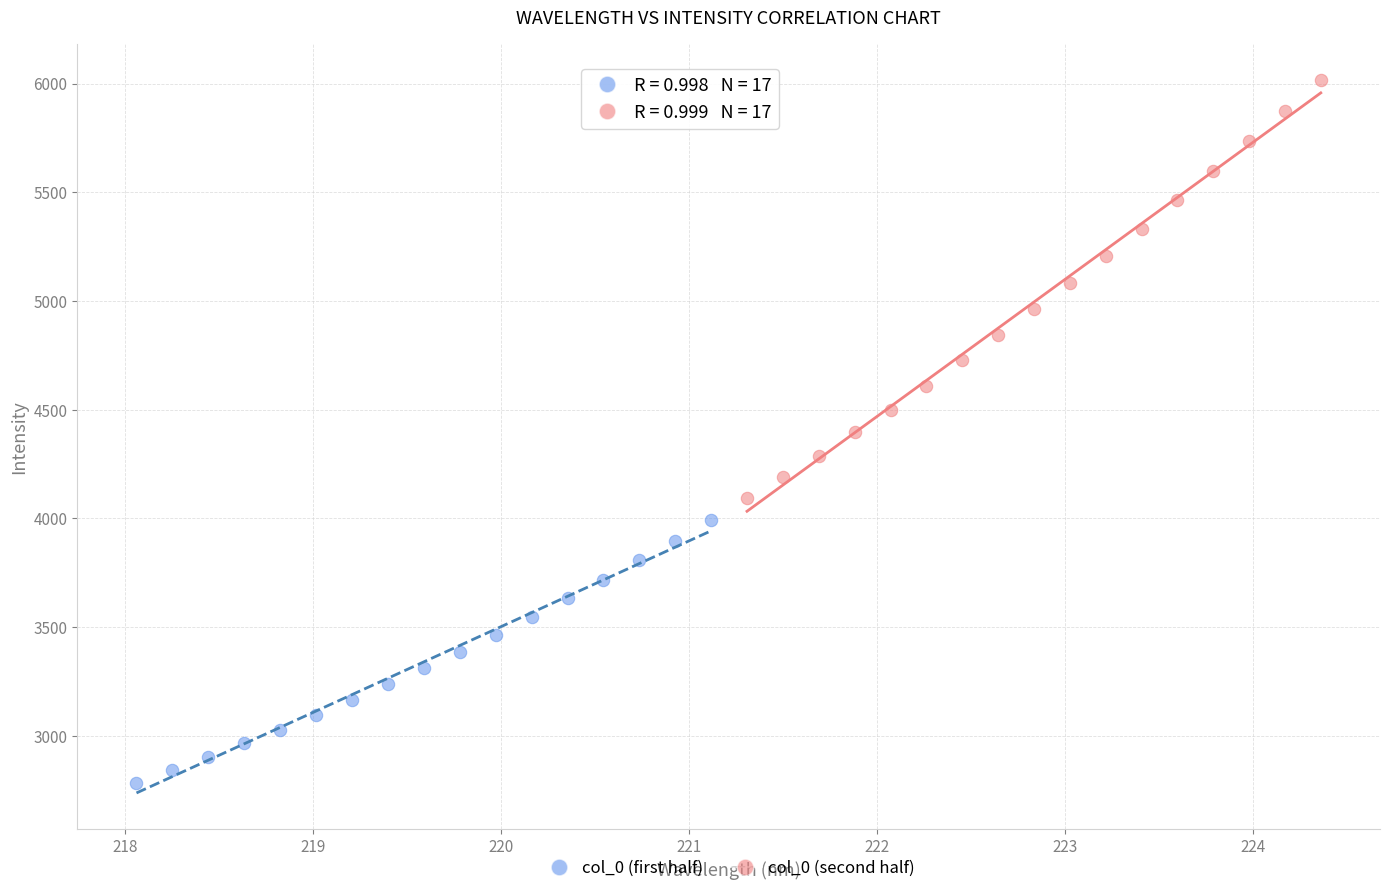

Which series has the largest Y range (max minus min)?

col_0 (second half)